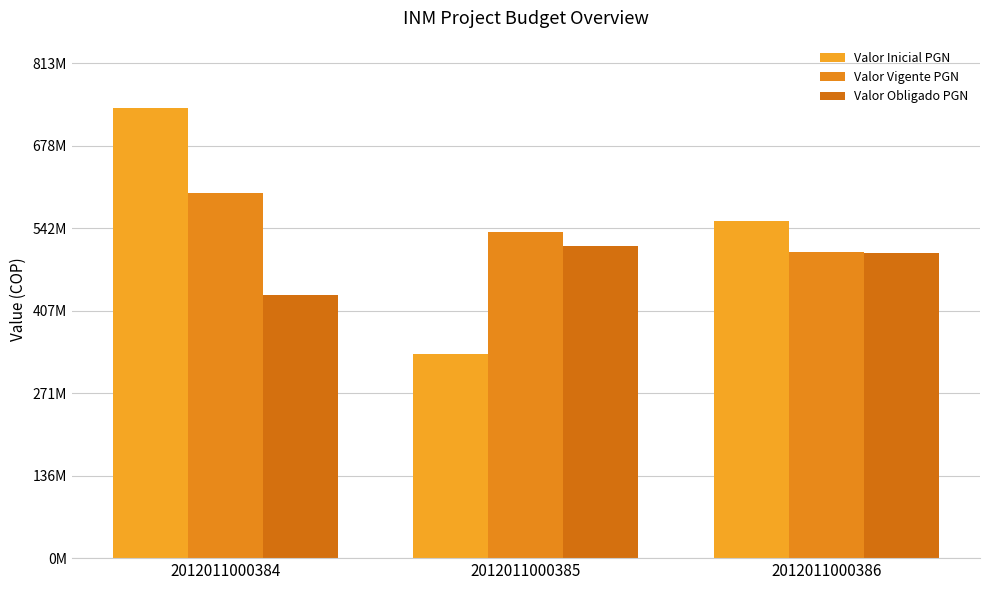

Does the chart contain any negative values?

No